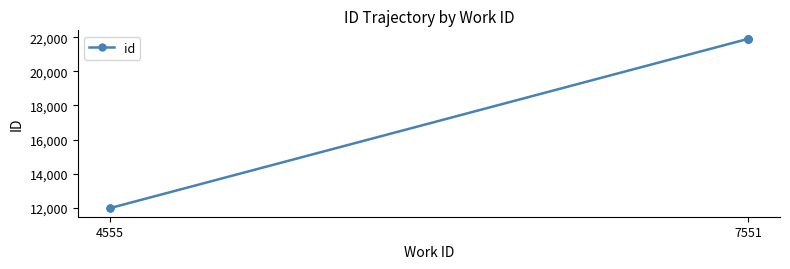

What is the difference between the second highest and second lowest values?

9936